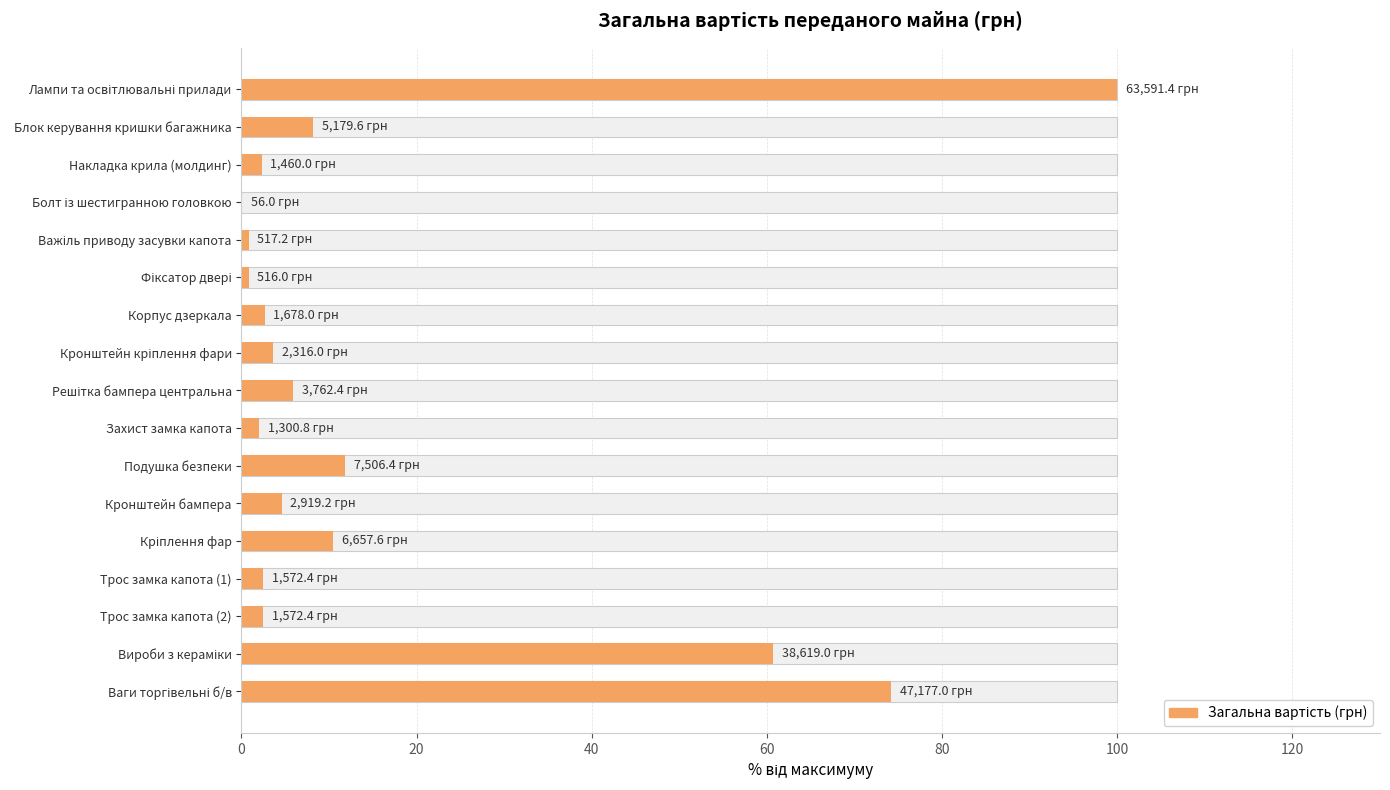

How many categories are shown in the chart?

17